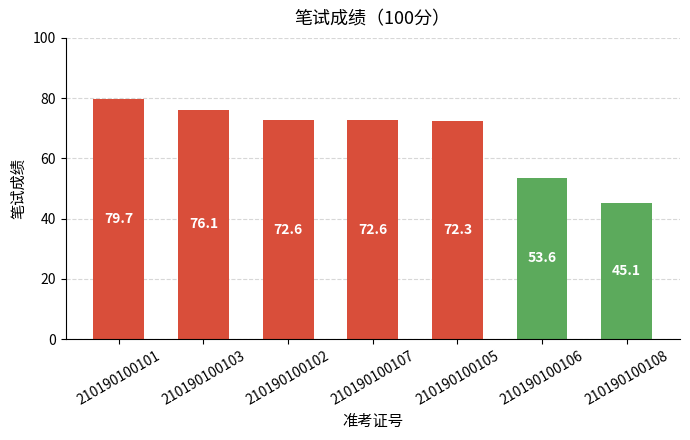

What is the change in value from 210190100101 to 210190100102?

-7.1